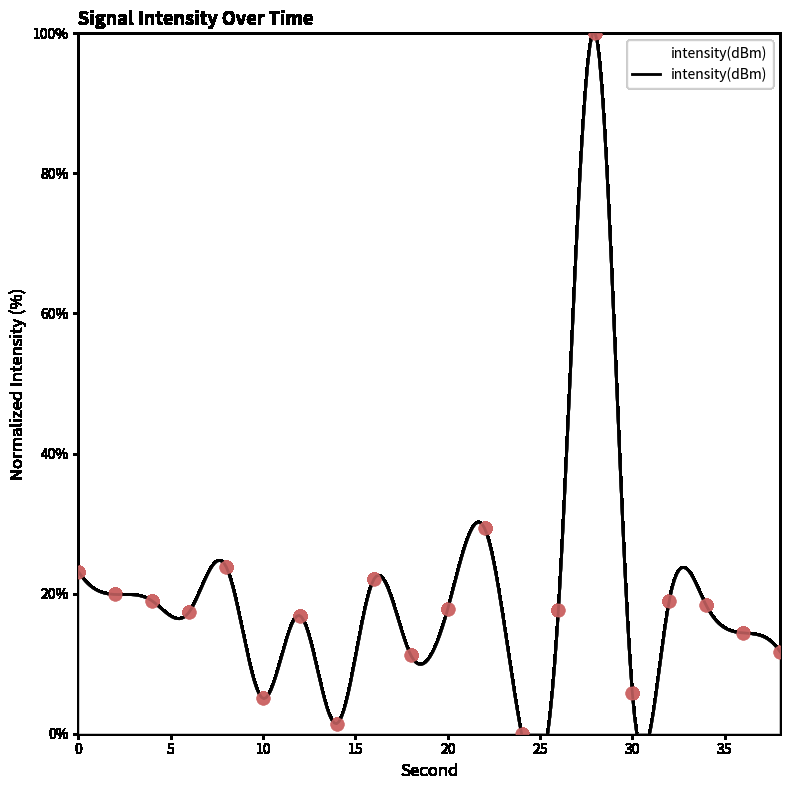

Which has a higher value, 32 or 6?

32